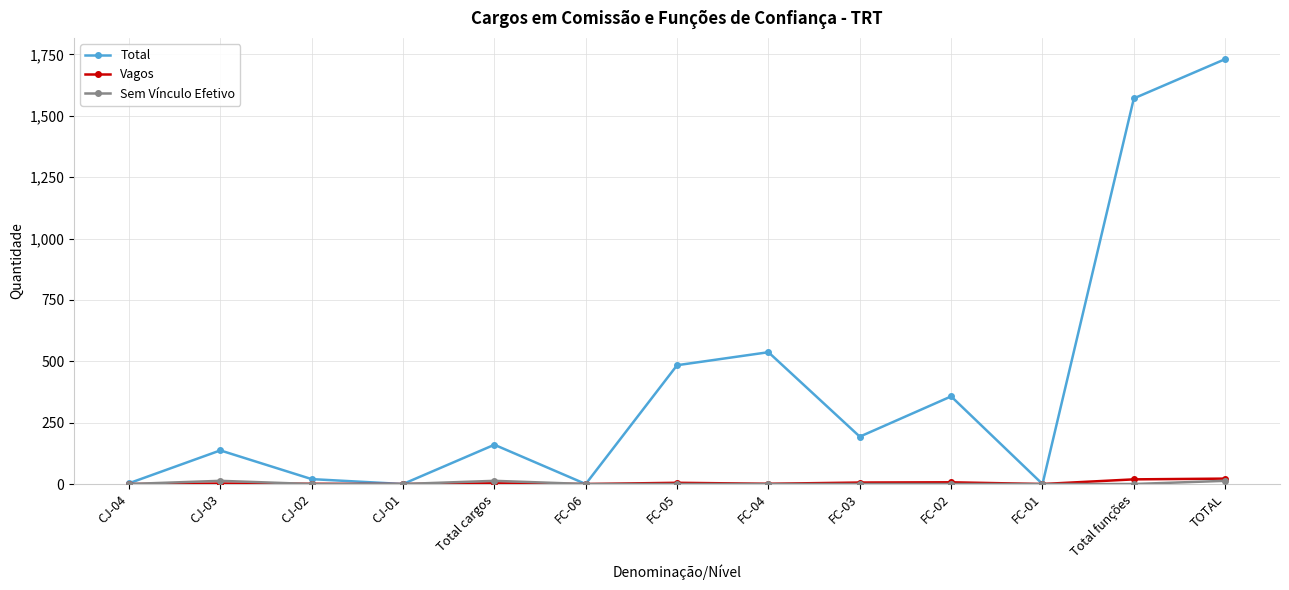

True or false: Total has more than 0 points higher than both neighbors.

True